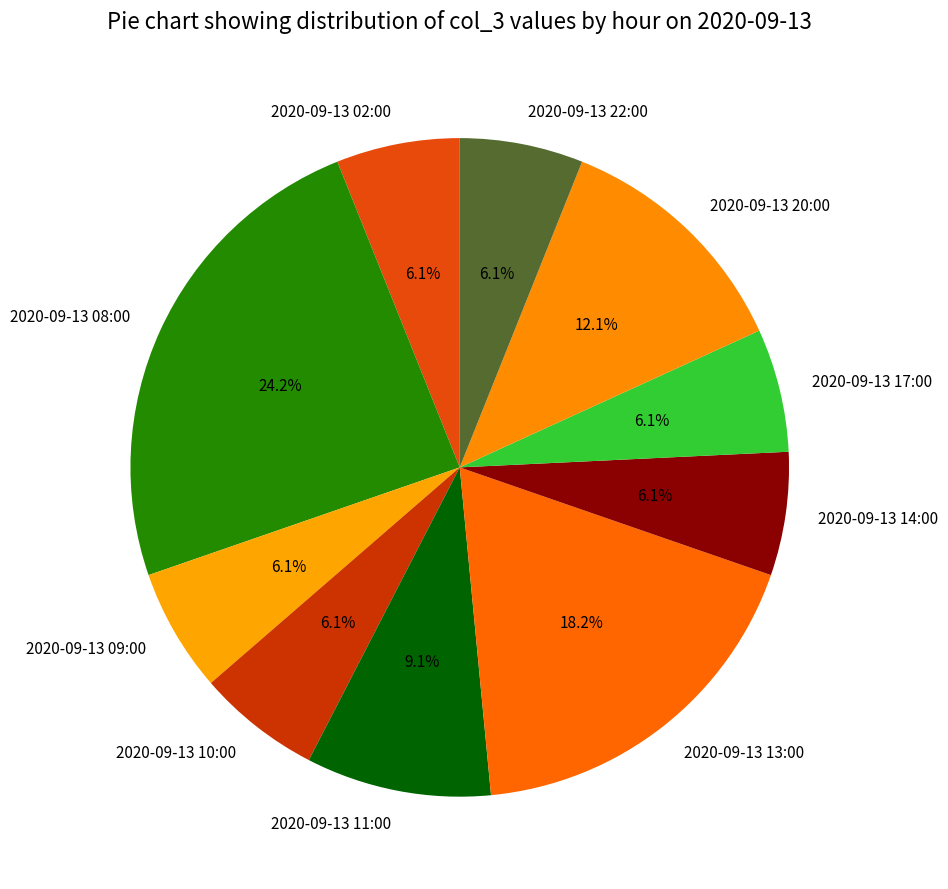

True or false: 2020-09-13 20:00 accounts for 12% of the total.

True